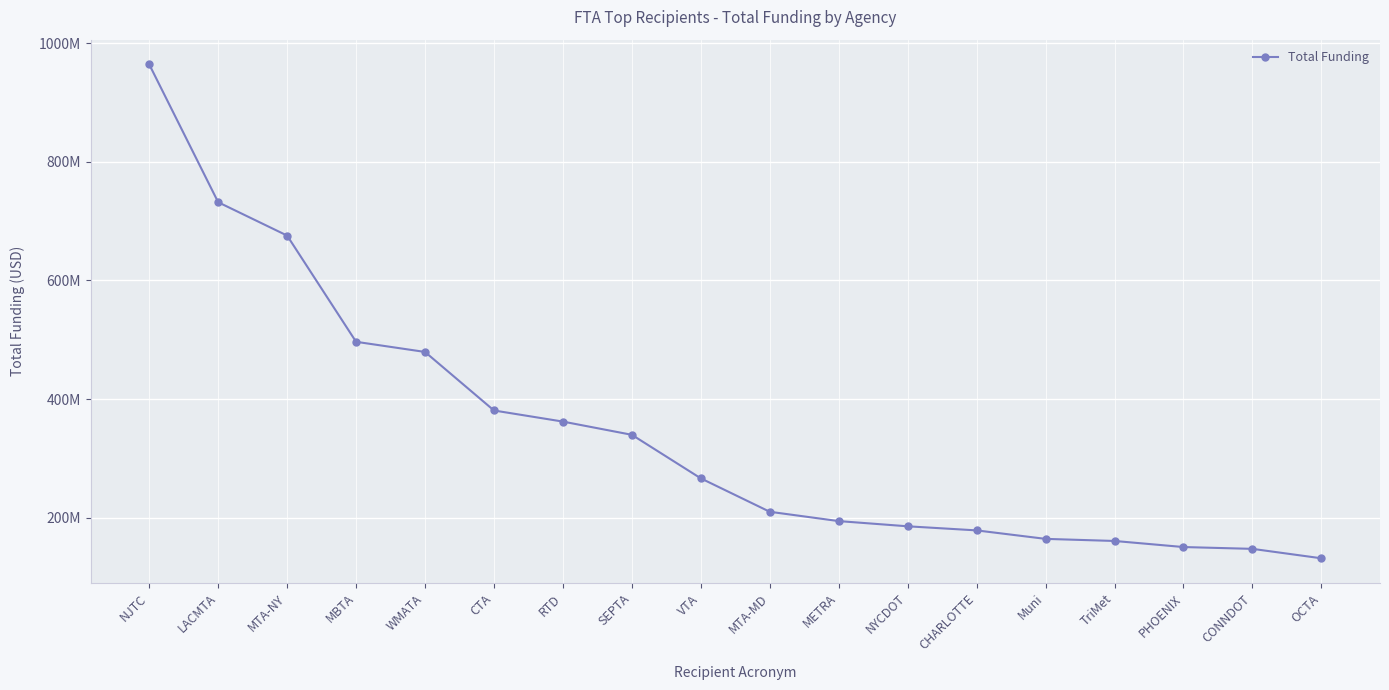

Is it true that the value at LACMTA is 731879472?

True